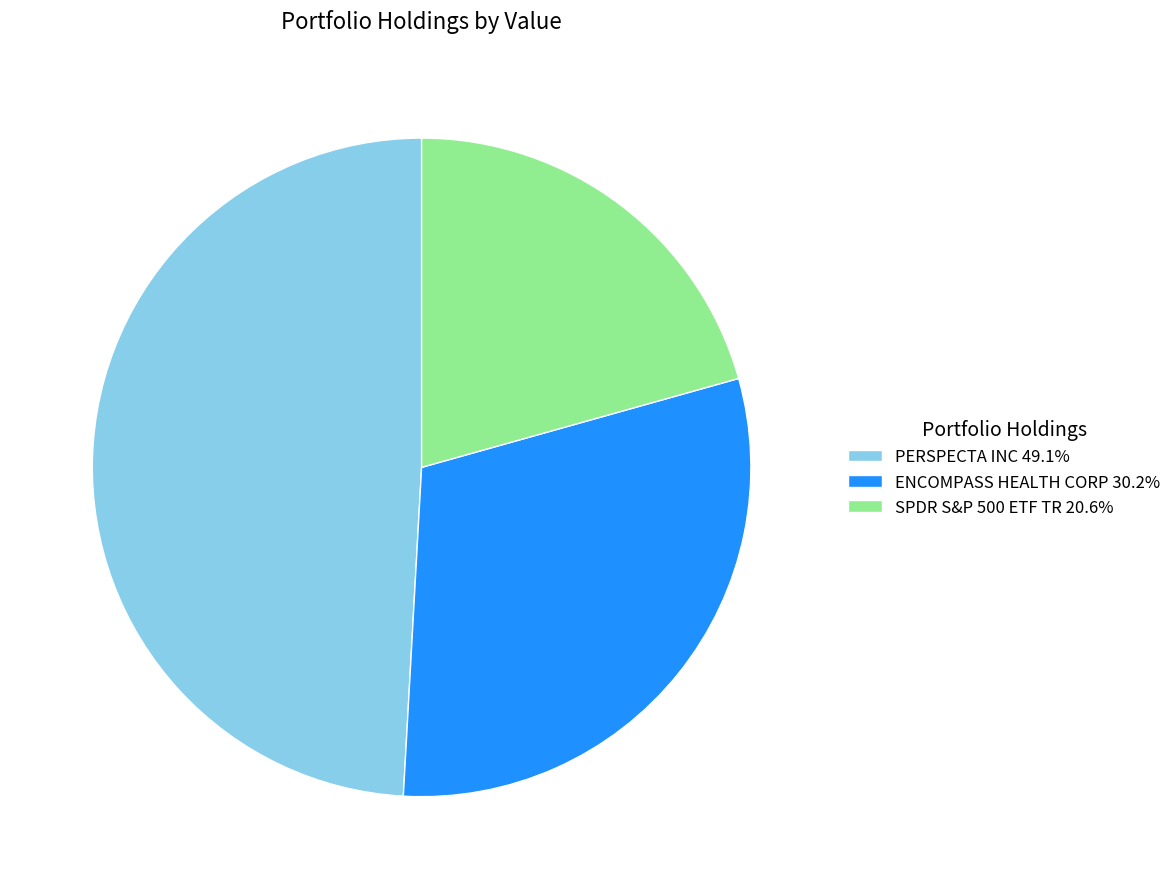

The ENCOMPASS HEALTH CORP slice represents 23% of the pie. True or false?

False